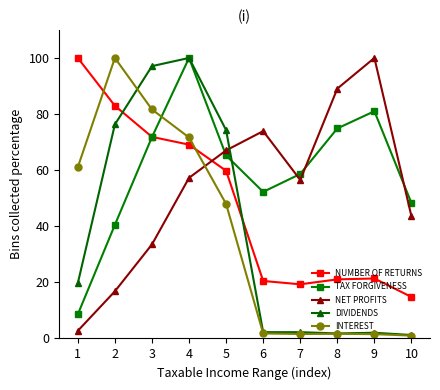

Count the number of data series in this chart.

5